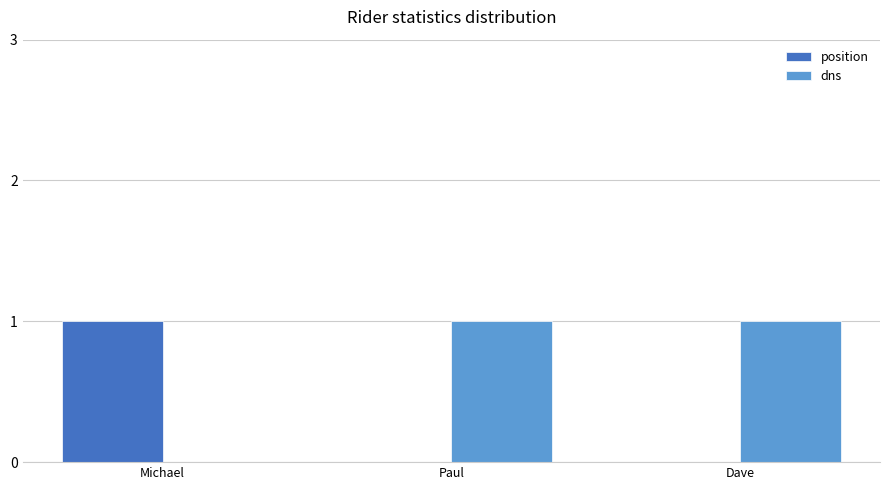

How many distinct data groups are displayed?

2